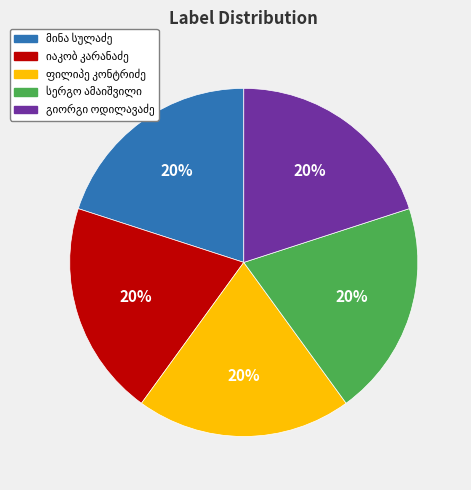

To the nearest percent, what is the average slice percentage?

20%